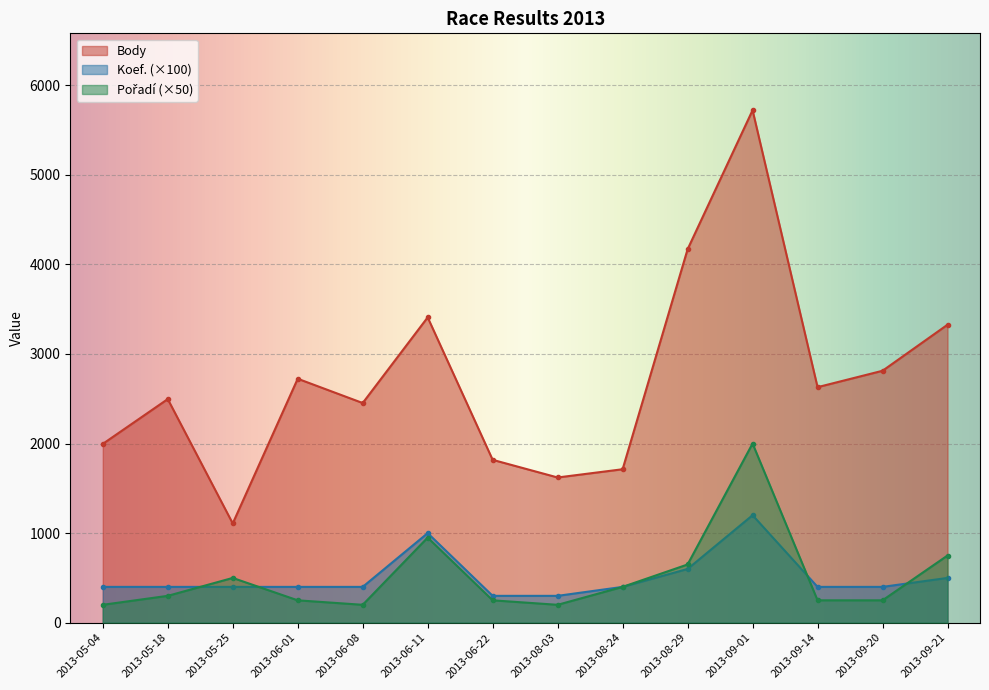

Rank the series by their maximum value, from highest to lowest.

Body, Pořadí, Koef.